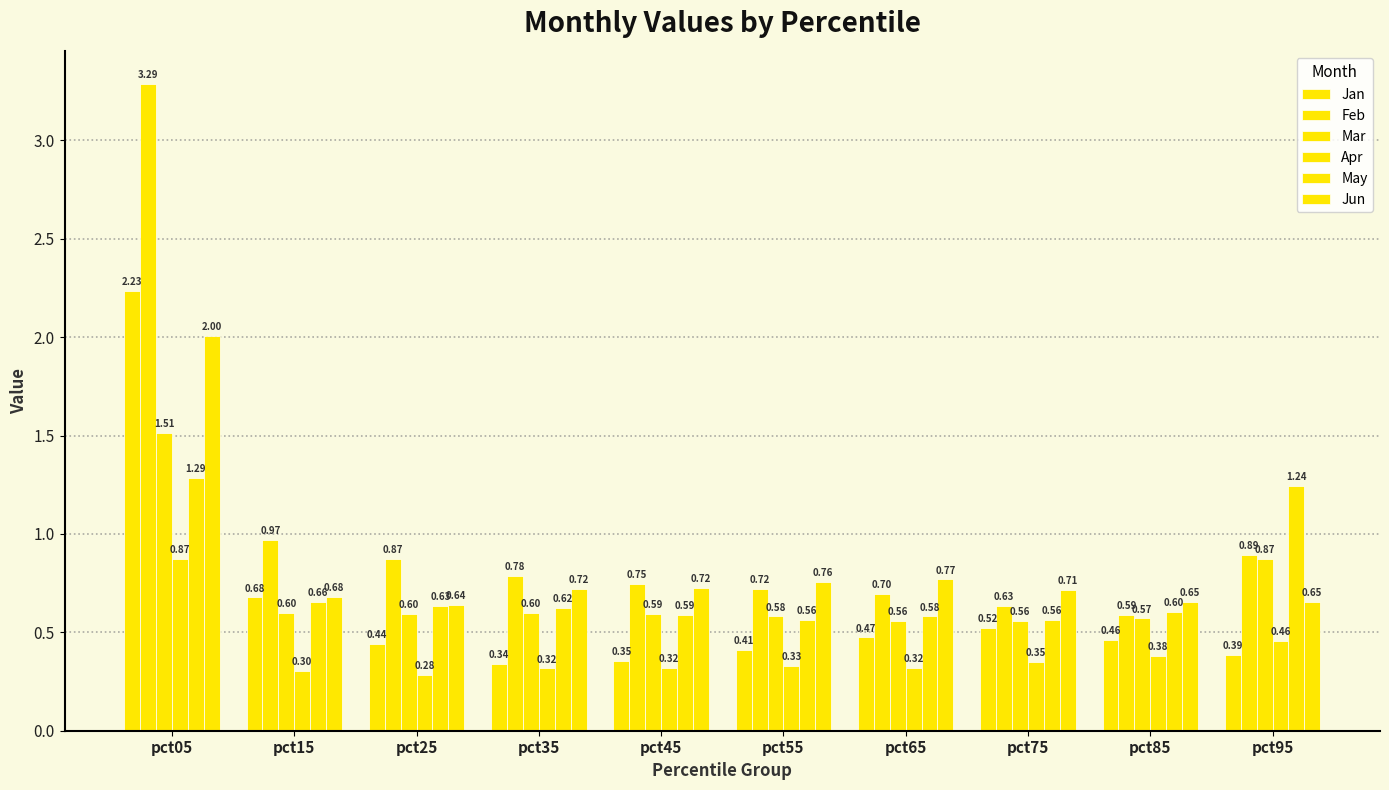

What is the spread (max minus min) of values at pct05?

2.4